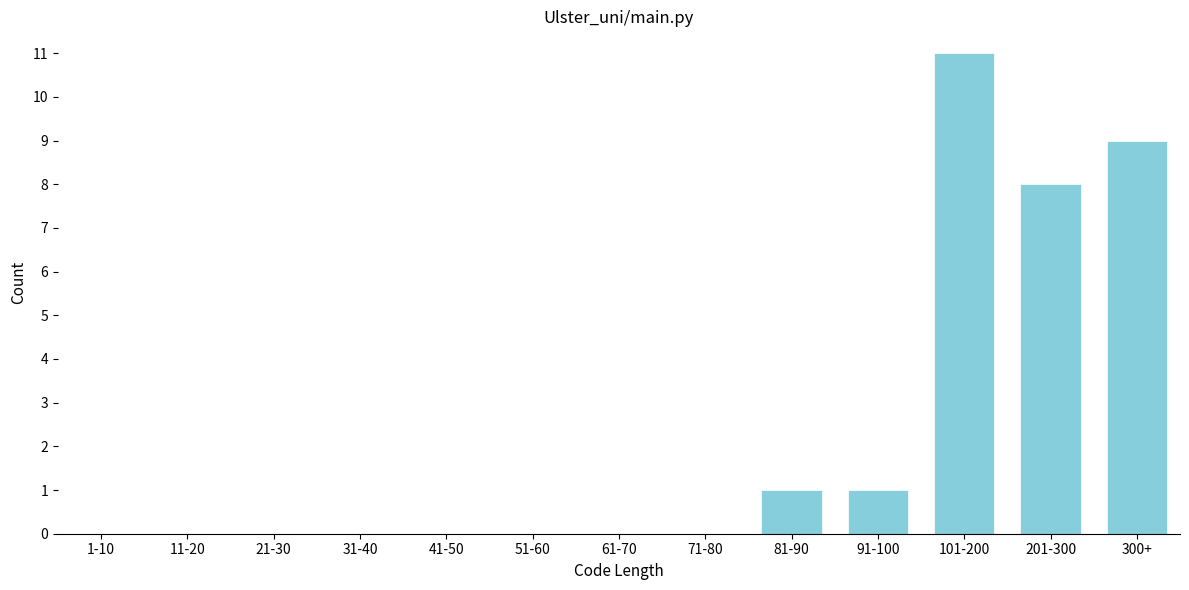

Reading right to left, extract all data points from this chart.

300+=9	201-300=8	101-200=11	91-100=1	81-90=1	71-80=0	61-70=0	51-60=0	41-50=0	31-40=0	21-30=0	11-20=0	1-10=0